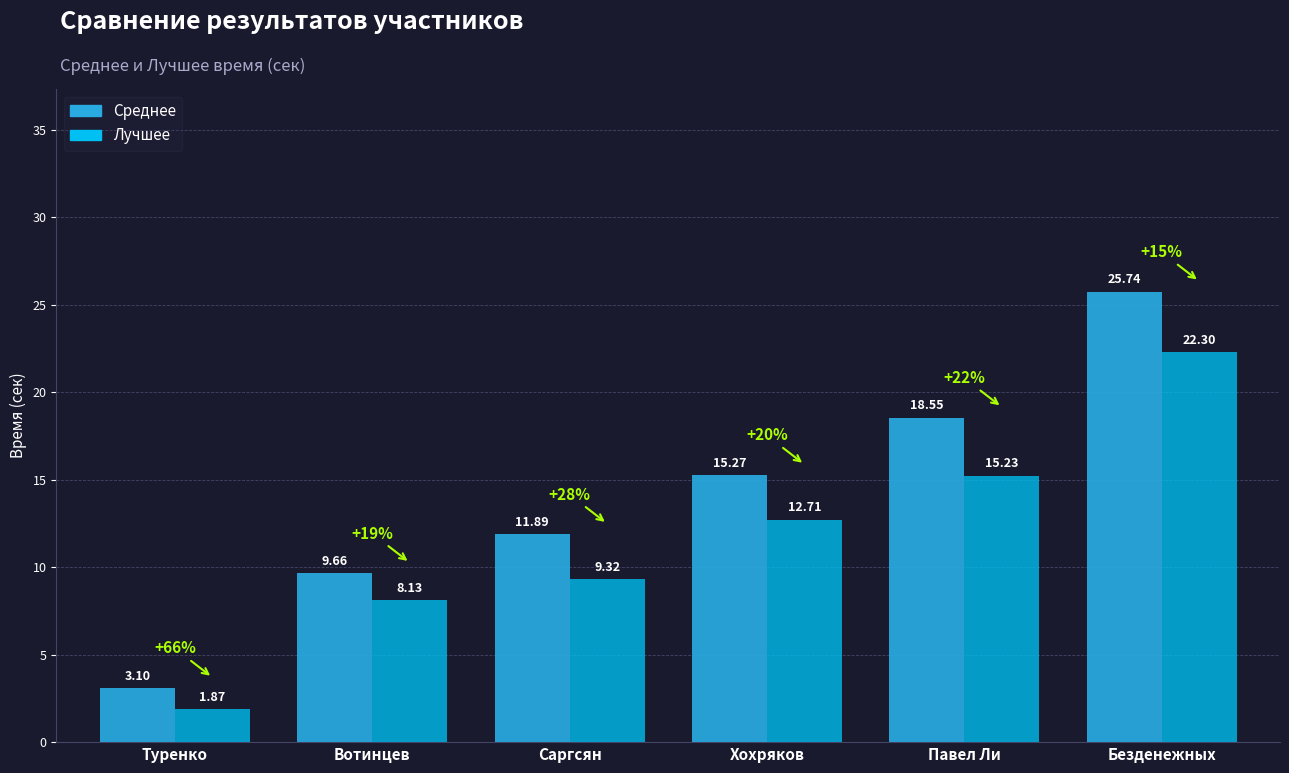

What is the sum of the Лучшее values at Саргсян and Безденежных?

31.6